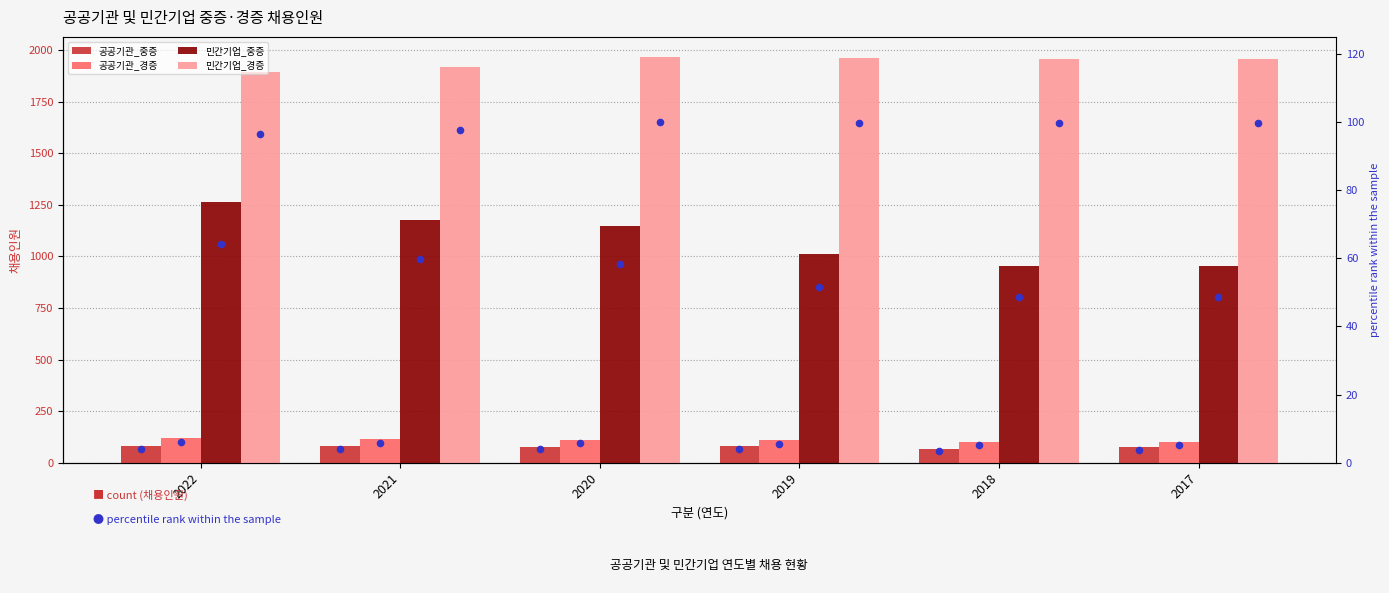

Which series contains the lowest Y value?

공공기관_중증 percentile